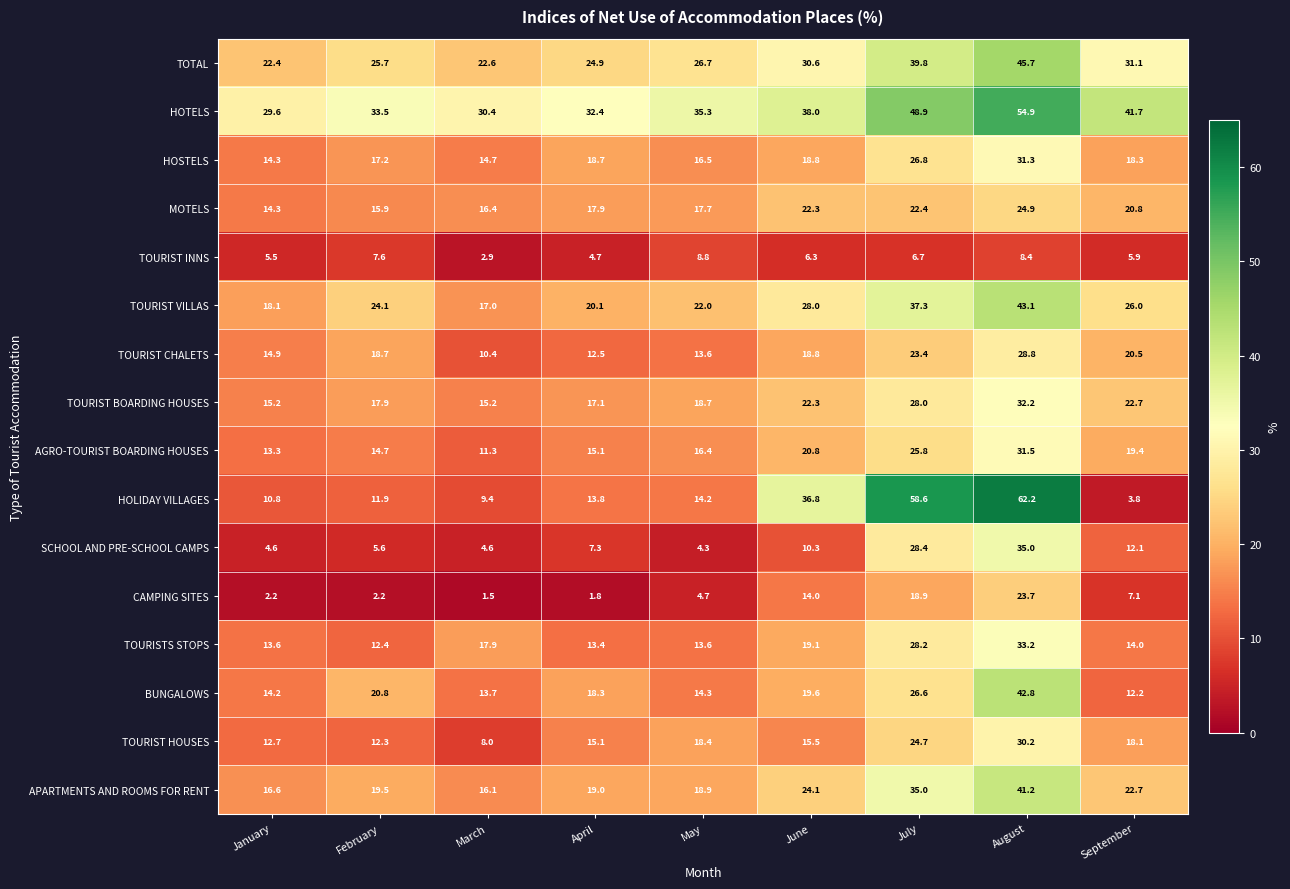

What is the greatest value displayed?

62.2